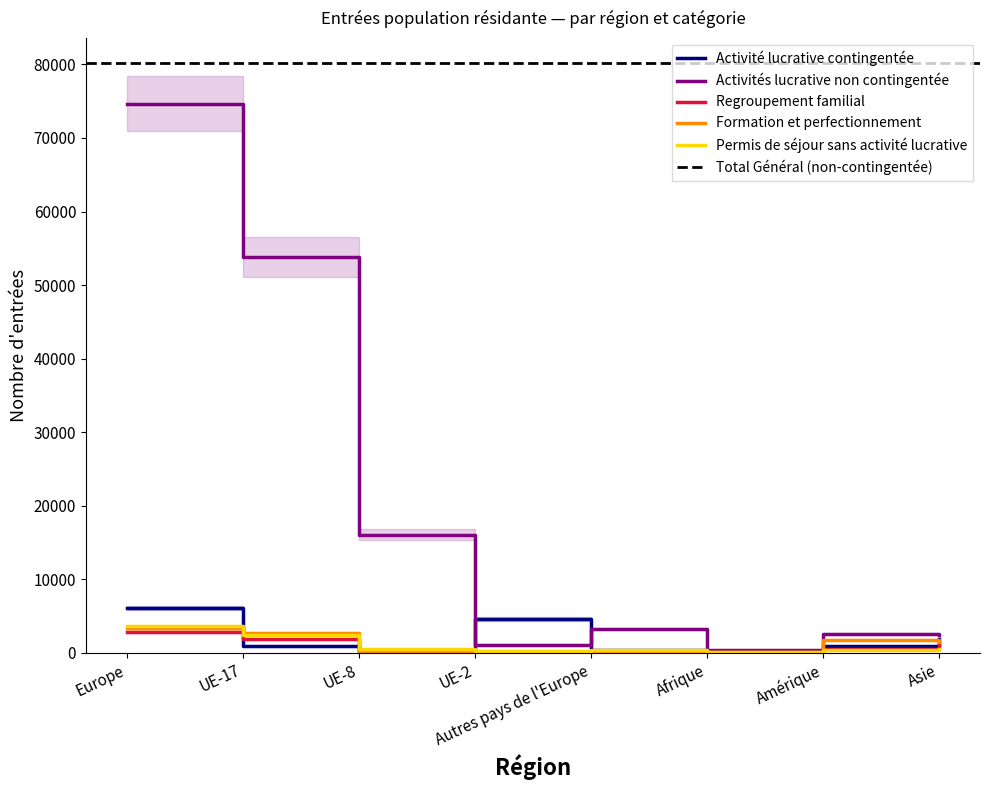

Reading left to right, extract all data points from this chart.

Activité lucrative contingentée: Europe=6121	UE-17=876	UE-8=169	UE-2=4612	Autres pays de l'Europe=392	Afrique=170	Amérique=896	Asie=1953
Activités lucrative non contingentée: Europe=74634	UE-17=53802	UE-8=16093	UE-2=1111	Autres pays de l'Europe=3263	Afrique=329	Amérique=2562	Asie=2481
Regroupement familial: Europe=2802	UE-17=1861	UE-8=433	UE-2=180	Autres pays de l'Europe=307	Afrique=59	Amérique=489	Asie=1178
Formation et perfectionnement: Europe=3340	UE-17=2704	UE-8=249	UE-2=67	Autres pays de l'Europe=245	Afrique=171	Amérique=1752	Asie=1490
Permis de séjour sans activité lucrative: Europe=3610	UE-17=2399	UE-8=540	UE-2=227	Autres pays de l'Europe=423	Afrique=185	Amérique=334	Asie=475